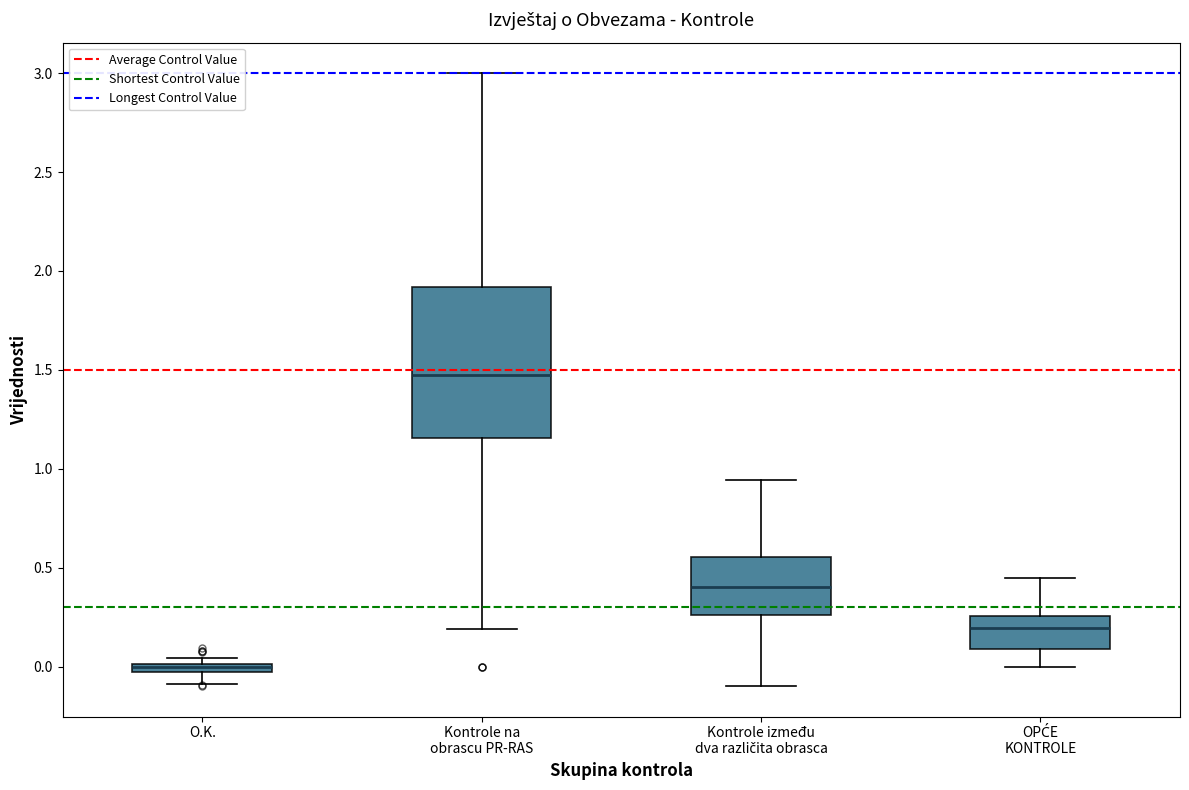

Where does the lower whisker of the box for O.K. end on the y-axis? The values are not printed on the chart, so give them approximately, as read against the axis.

-0.10